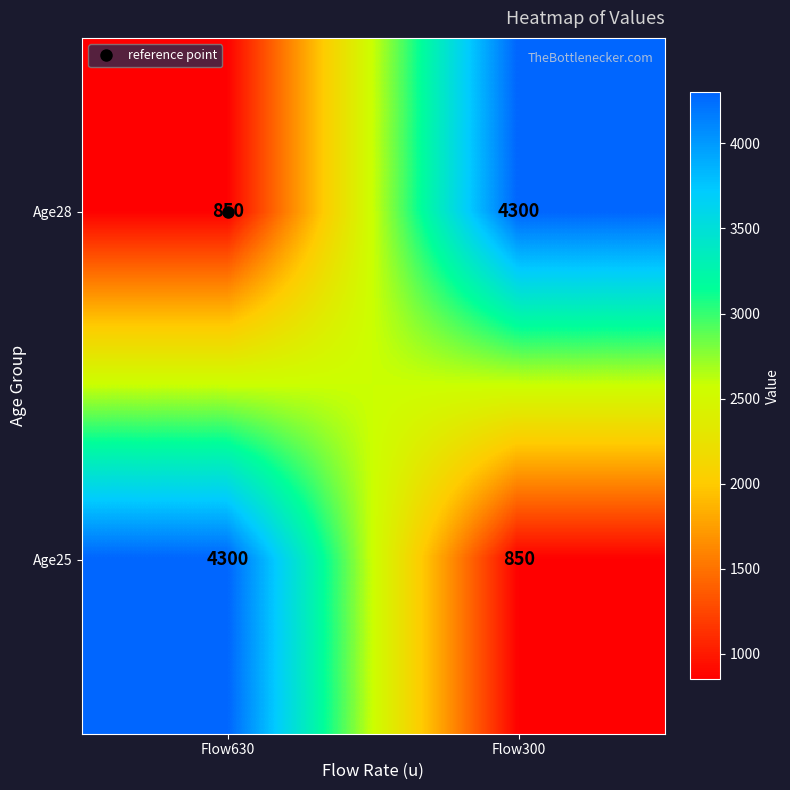

Is the value of Age25 at Flow300 greater than the value of Age28 at Flow300?

No